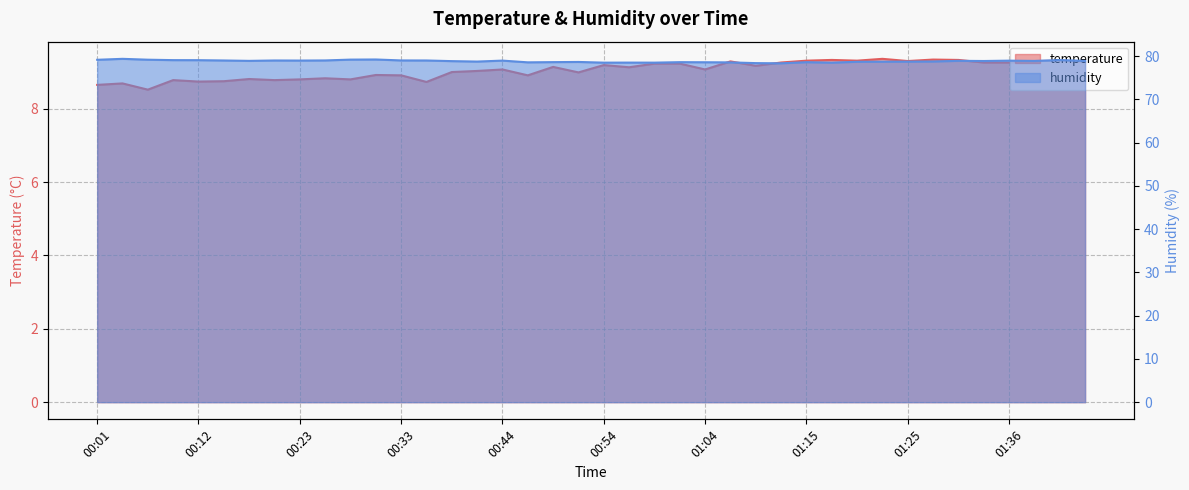

What is the label of the 29th point from the left?

01:15